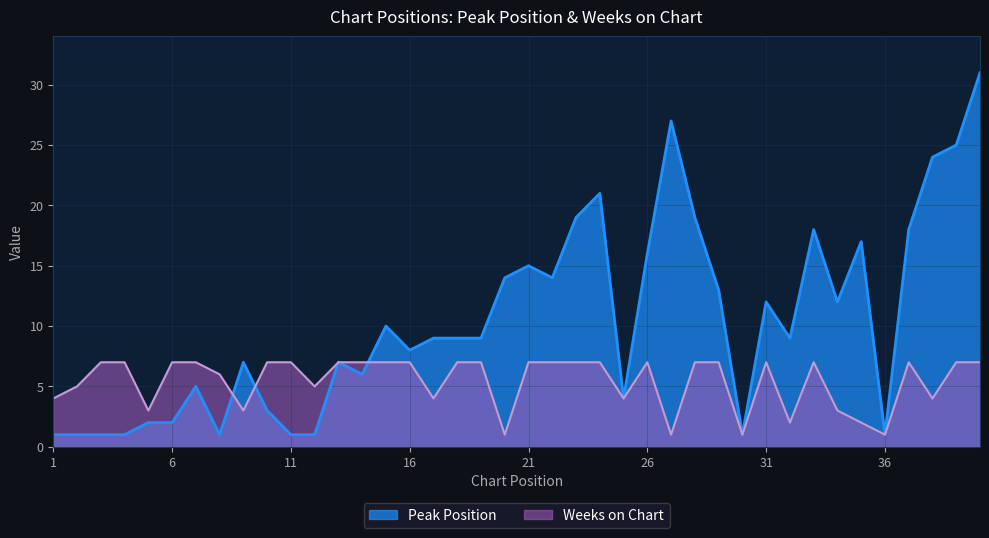

What is the value of the Weeks on Chart point at the 22nd from the left?

7